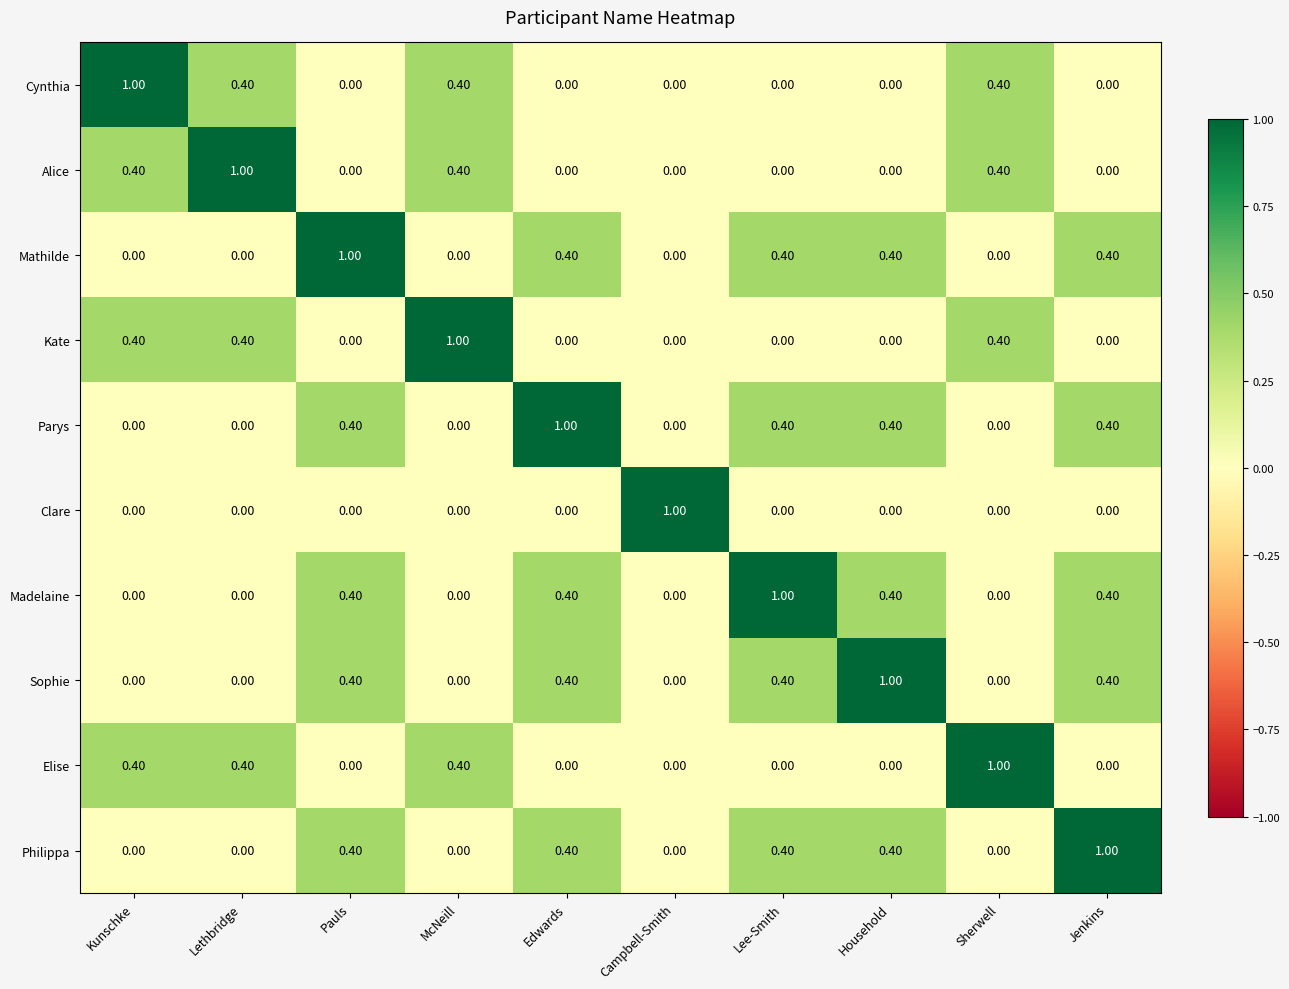

What is the difference between the Madelaine values at Campbell-Smith and Pauls?

0.4